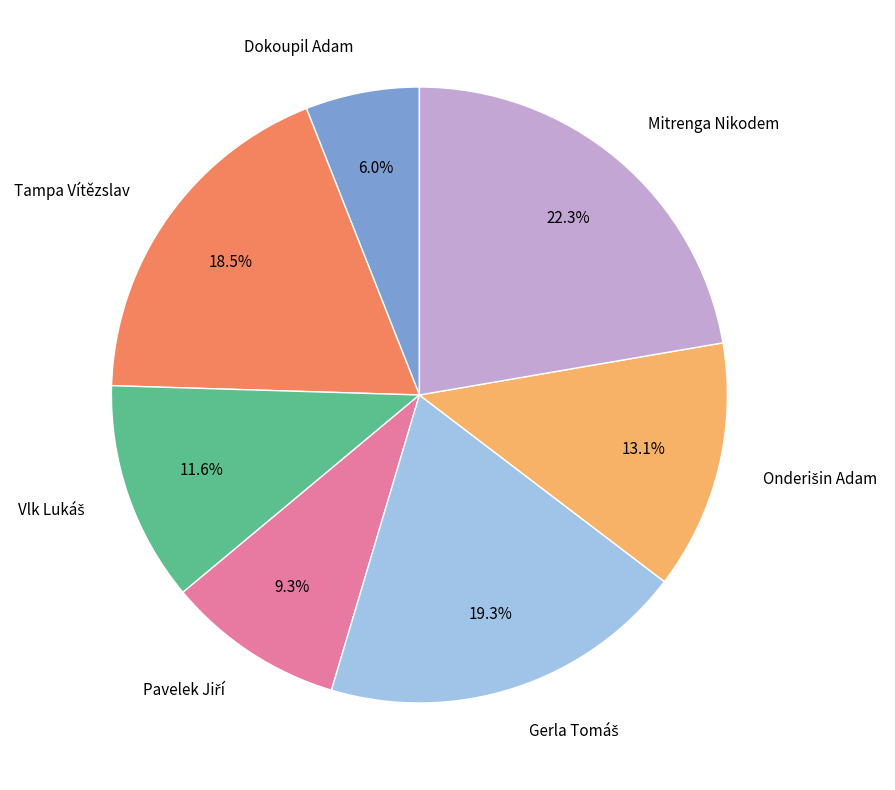

To the nearest percent, what is the difference between the largest and smallest slice percentages?

16%